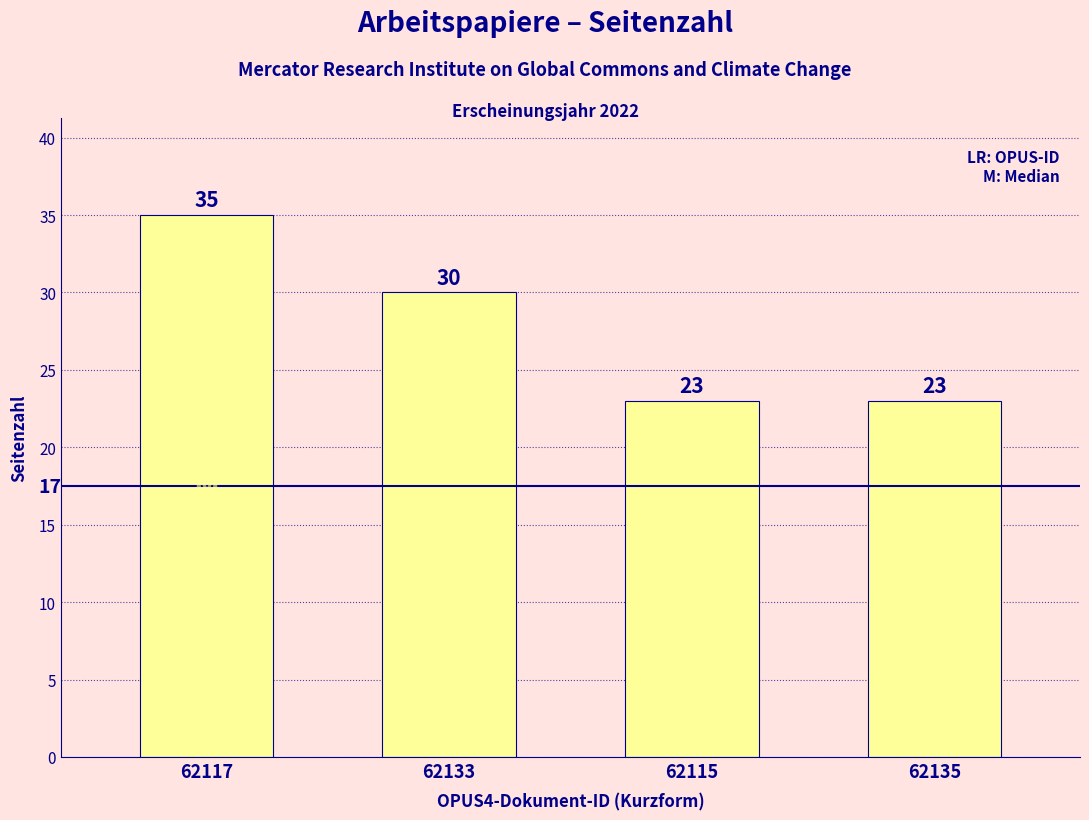

What is the change in value from 62117 to 62133?

-5